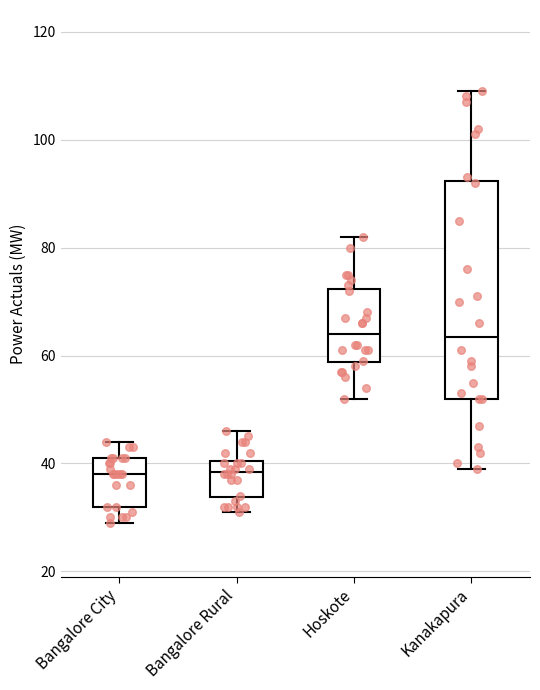

Where does the lower whisker of the box for Bangalore City end on the y-axis? The values are not printed on the chart, so give them approximately, as read against the axis.

30